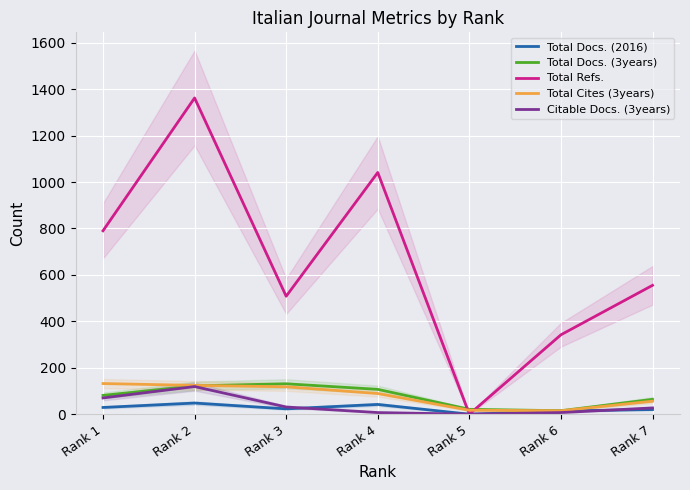

Between Rank 1 and Rank 4, which series saw the biggest shift?

Total Refs.